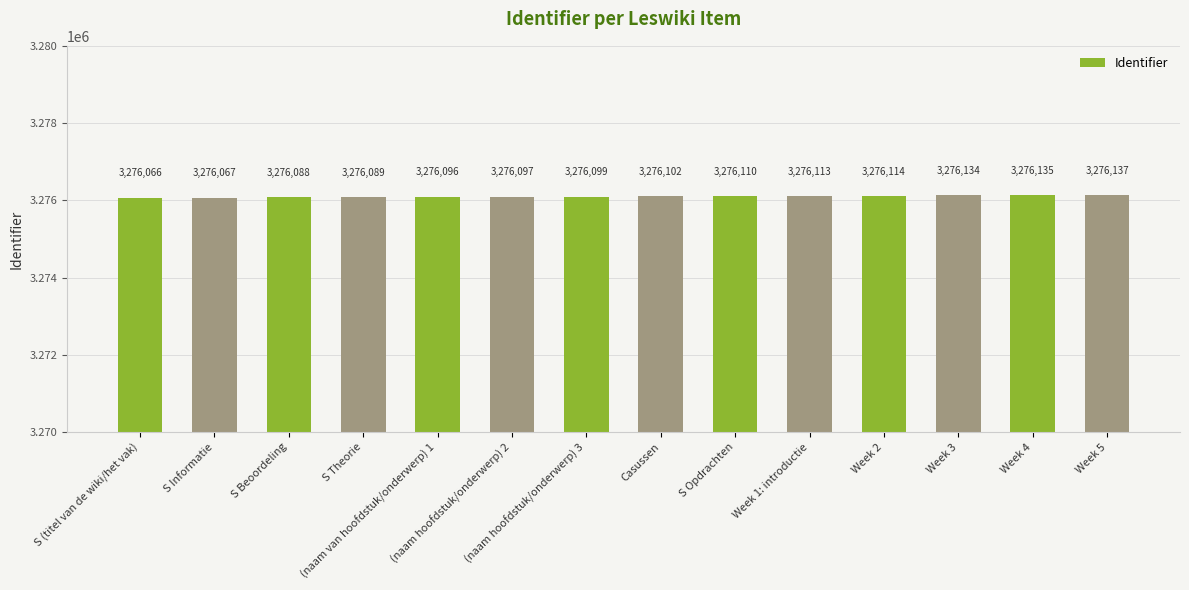

What is the sum of the values at S Informatie and Casussen?

6552169